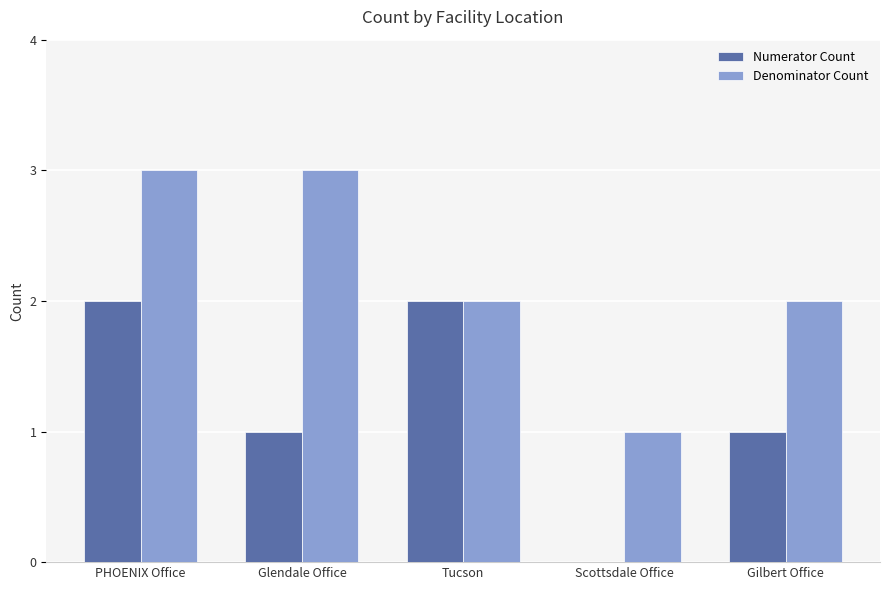

What is the sum of the Numerator Count values at Tucson and Scottsdale Office?

2